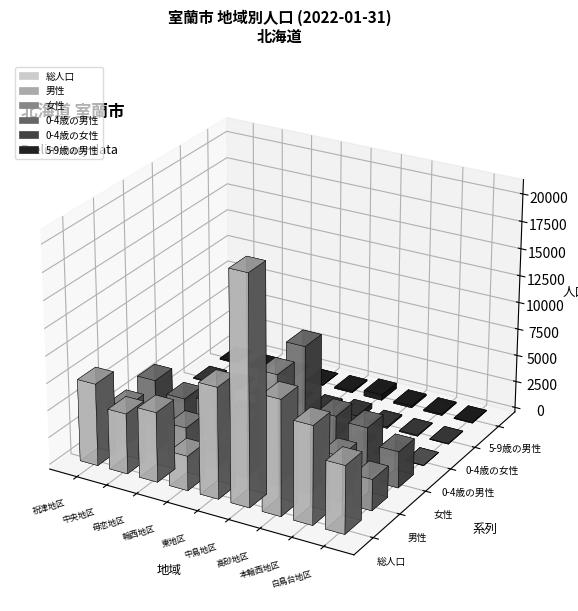

What are all the series names shown in the legend?

総人口, 男性, 女性, 0-4歳の男性, 0-4歳の女性, 5-9歳の男性